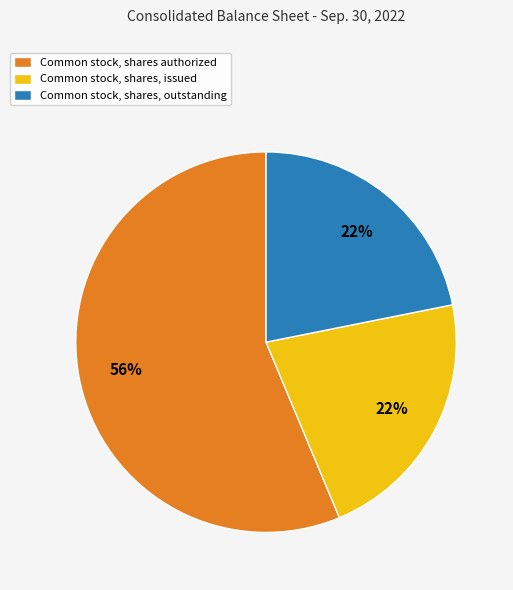

To the nearest percent, what is the difference between the Common stock, shares authorized and Common stock, shares, outstanding slice percentages?

34%